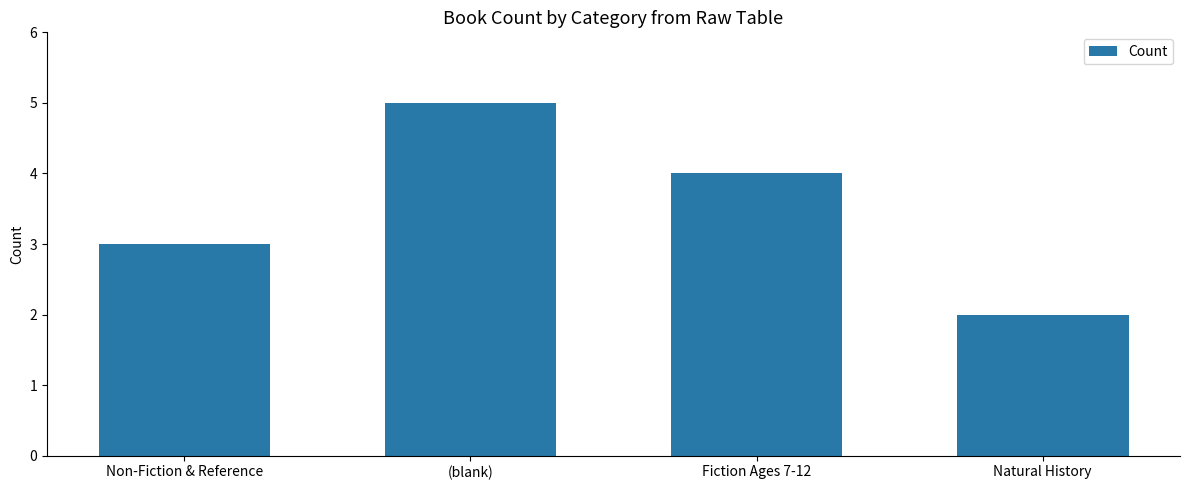

What is the value of the 3rd bar from the left?

4